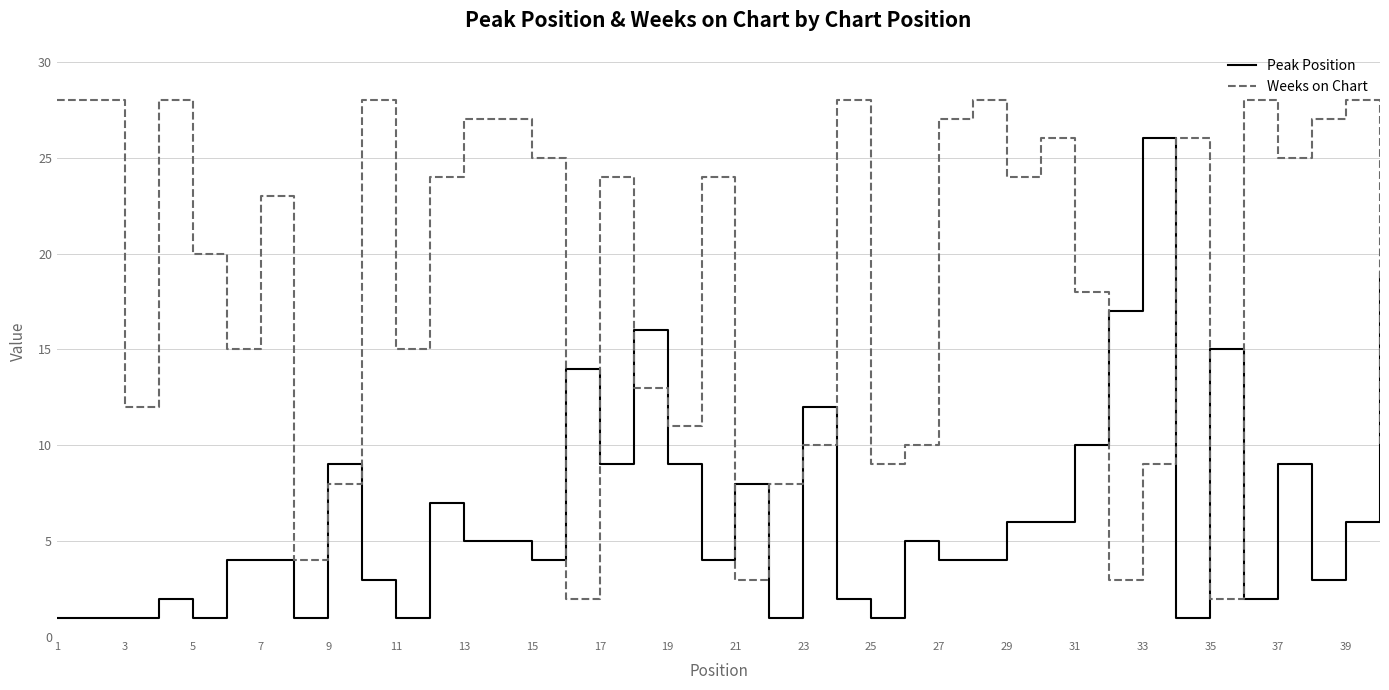

Rank the series by their maximum value, from lowest to highest.

Peak Position, Weeks on Chart